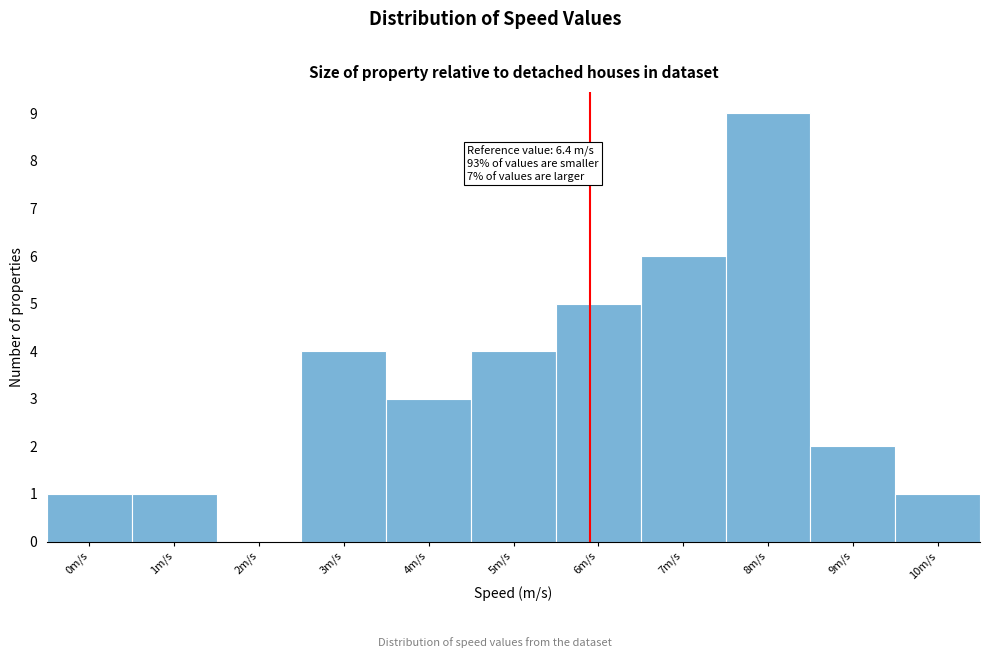

Reading left to right, what are all the values shown in this chart?

0m/s=1	1m/s=1	2m/s=0	3m/s=4	4m/s=3	5m/s=4	6m/s=5	7m/s=6	8m/s=9	9m/s=2	10m/s=1